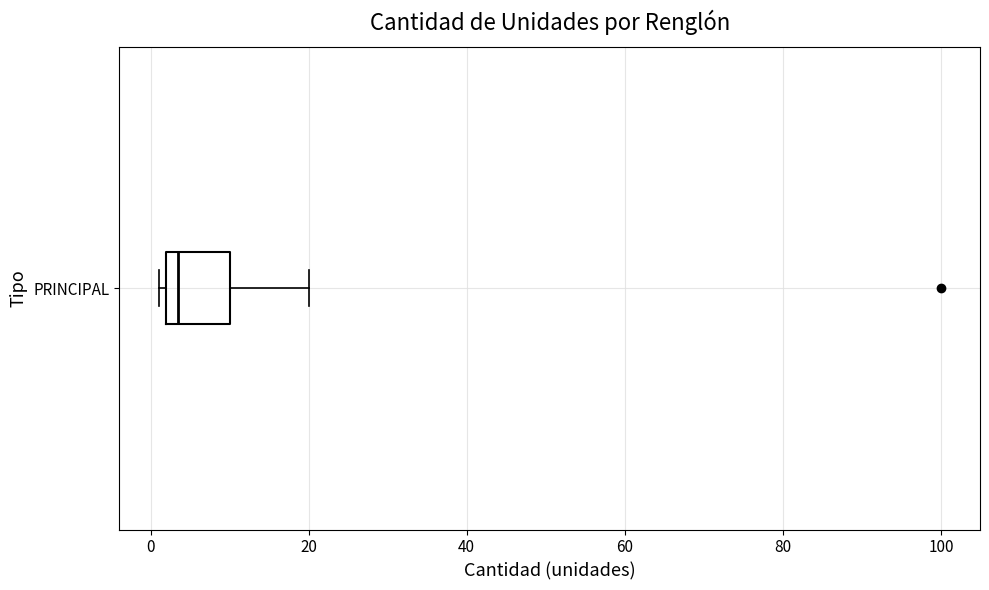

Where is the right edge of the box for PRINCIPAL on the x-axis? The values are not printed on the chart, so give them approximately, as read against the axis.

10